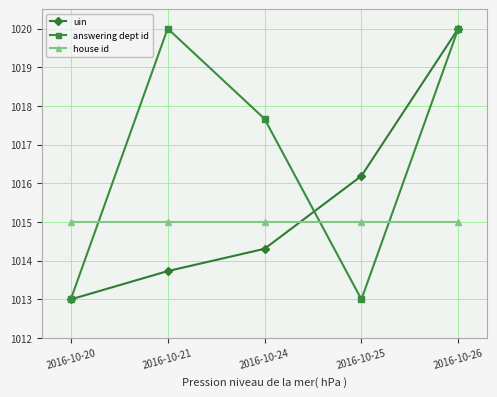

Reading right to left, extract all data points from this chart.

uin: 1020.0	1016.2	1014.3	1013.7	1013.0
answering dept id: 1020.0	1013.0	1017.7	1020.0	1013.0
house id: 1015.0	1015.0	1015.0	1015.0	1015.0